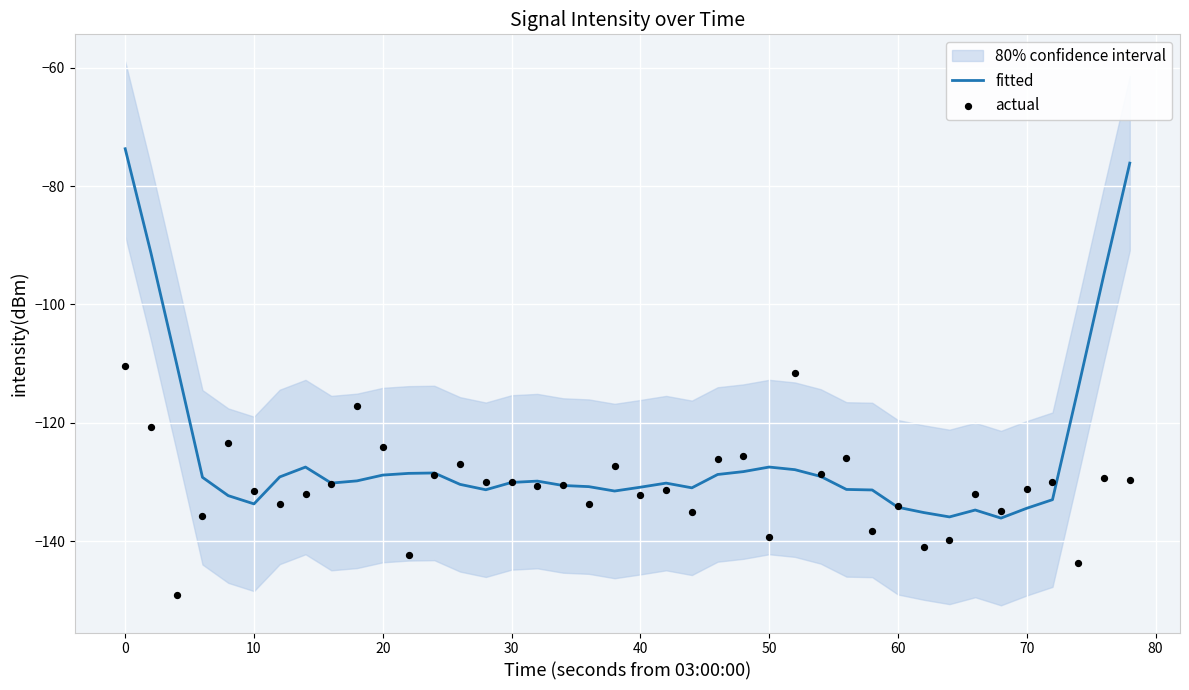

Which series has the largest total across all categories?

fitted